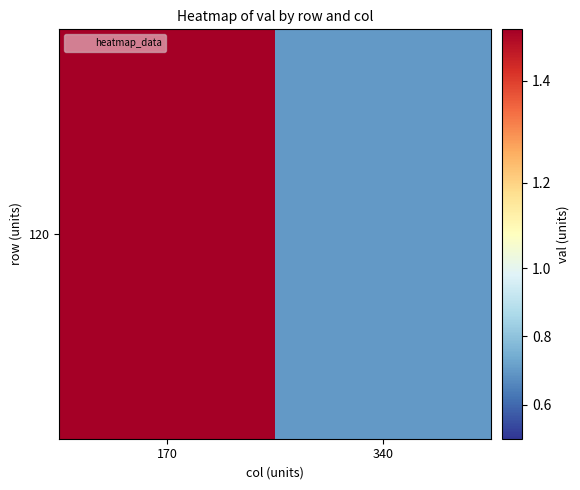

Reading left to right, what are all the values shown in this chart?

170=1.5	340=0.7